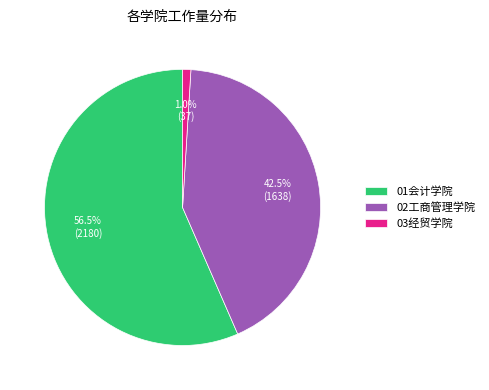

Is it true that 02工商管理学院 is 11% of the pie?

False